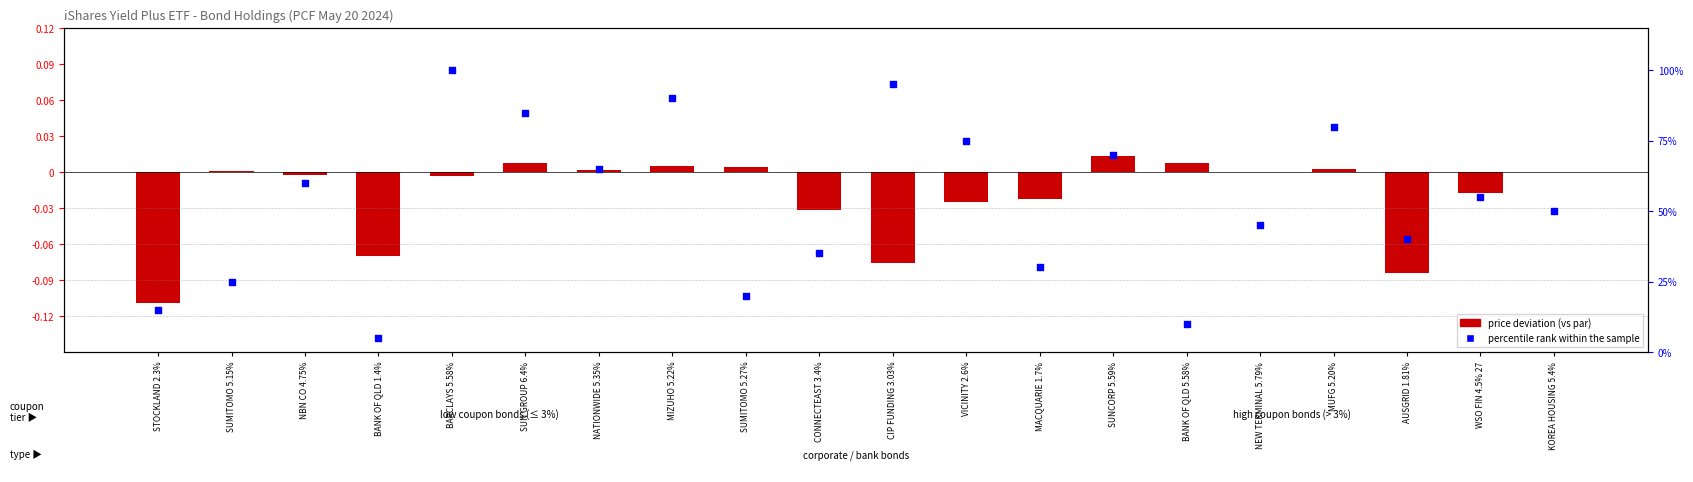

Which series reaches the minimum Y coordinate?

price deviation (log2 ratio style)